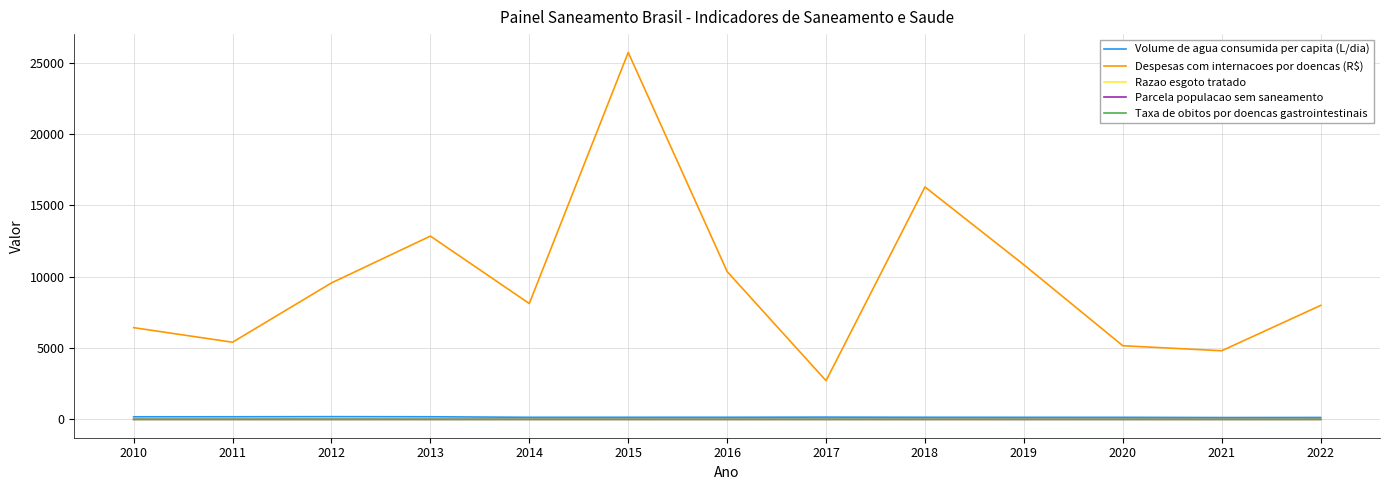

True or false: Despesas com internacoes por doencas (R$) and Razao esgoto tratado intersect in this chart.

False